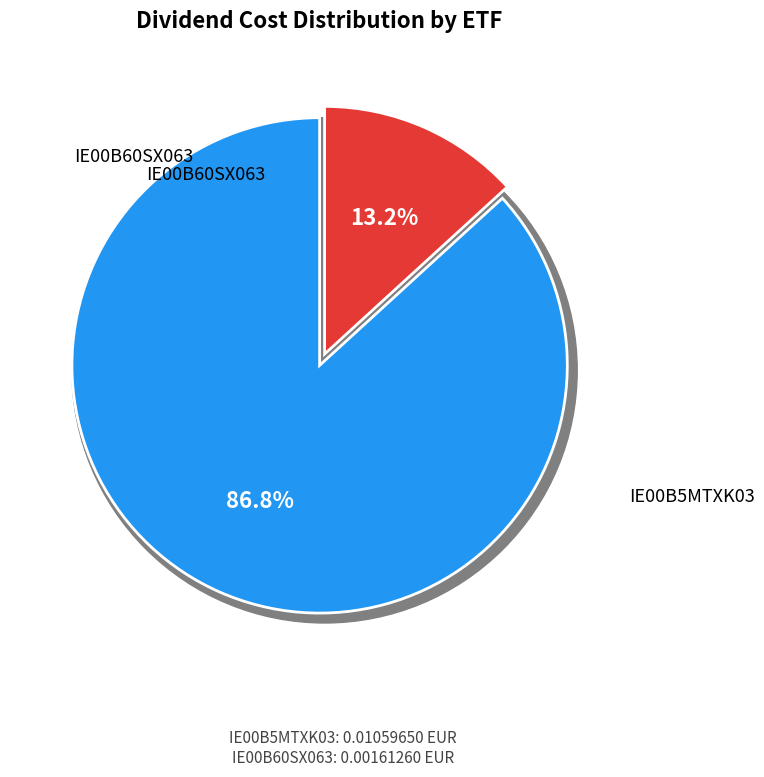

The IE00B5MTXK03 slice represents 87% of the pie. True or false?

True